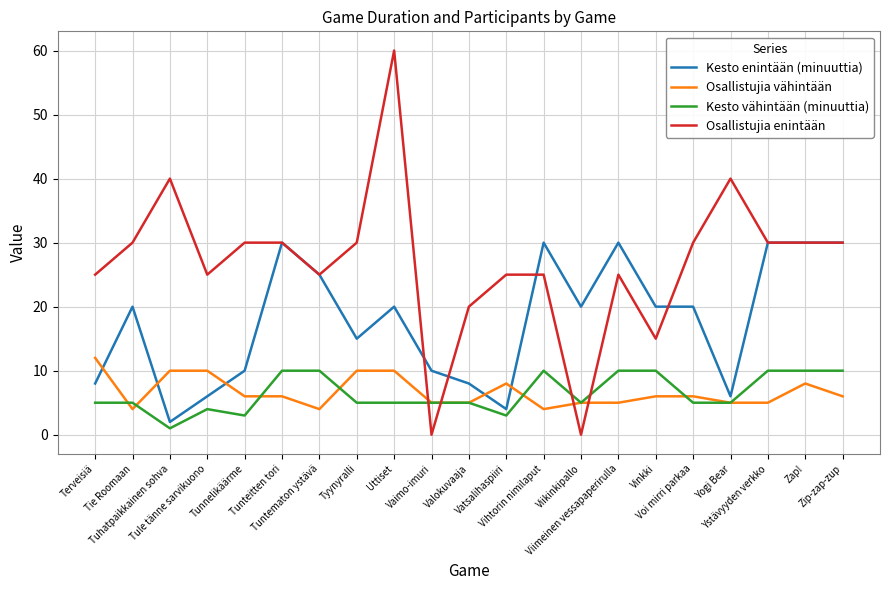

The value of Kesto enintään (minuuttia) at Vinkki is 29. True or false?

False